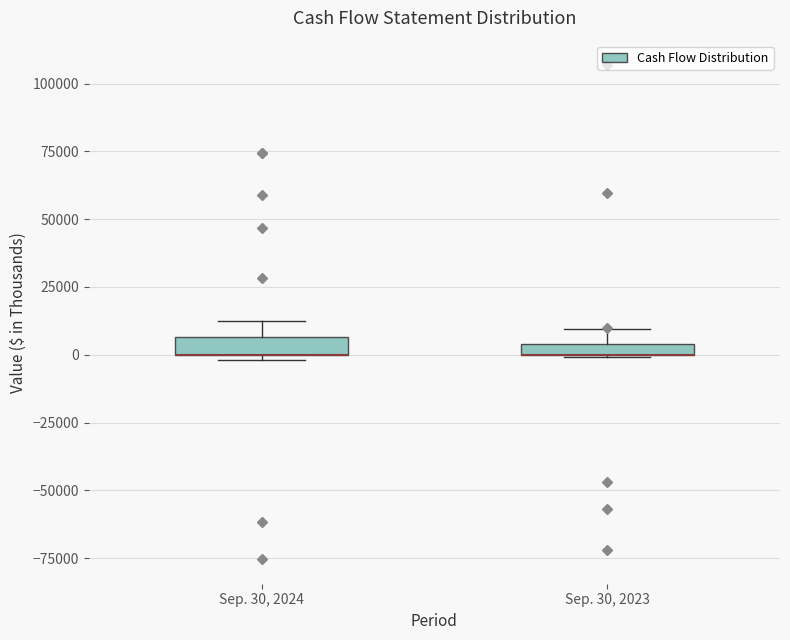

Where is the lower edge of the box for Sep. 30, 2023 on the y-axis? The values are not printed on the chart, so give them approximately, as read against the axis.

0